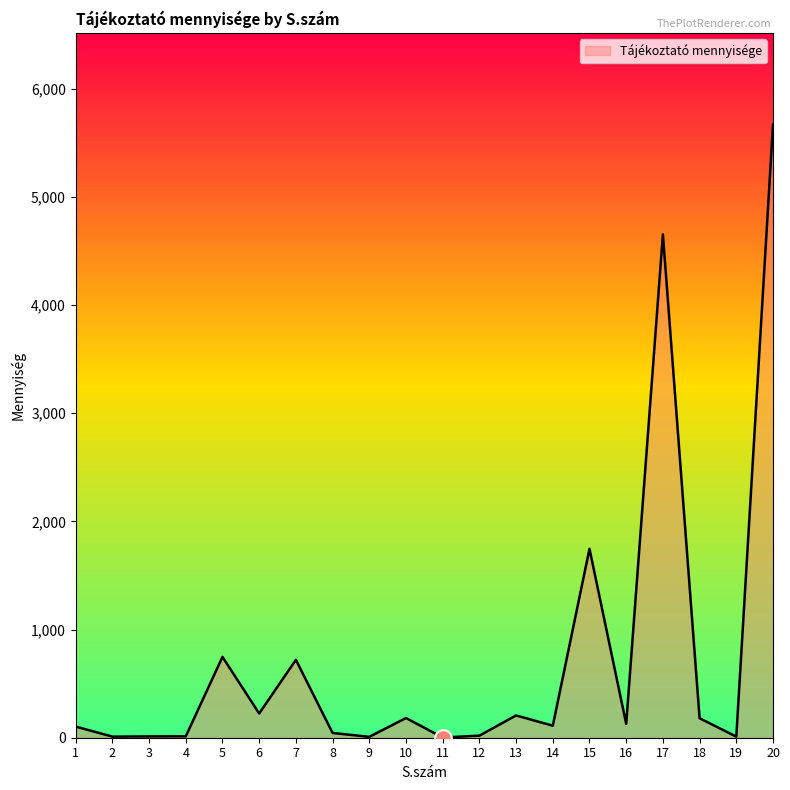

What is the difference between the values at 13 and 12?

187